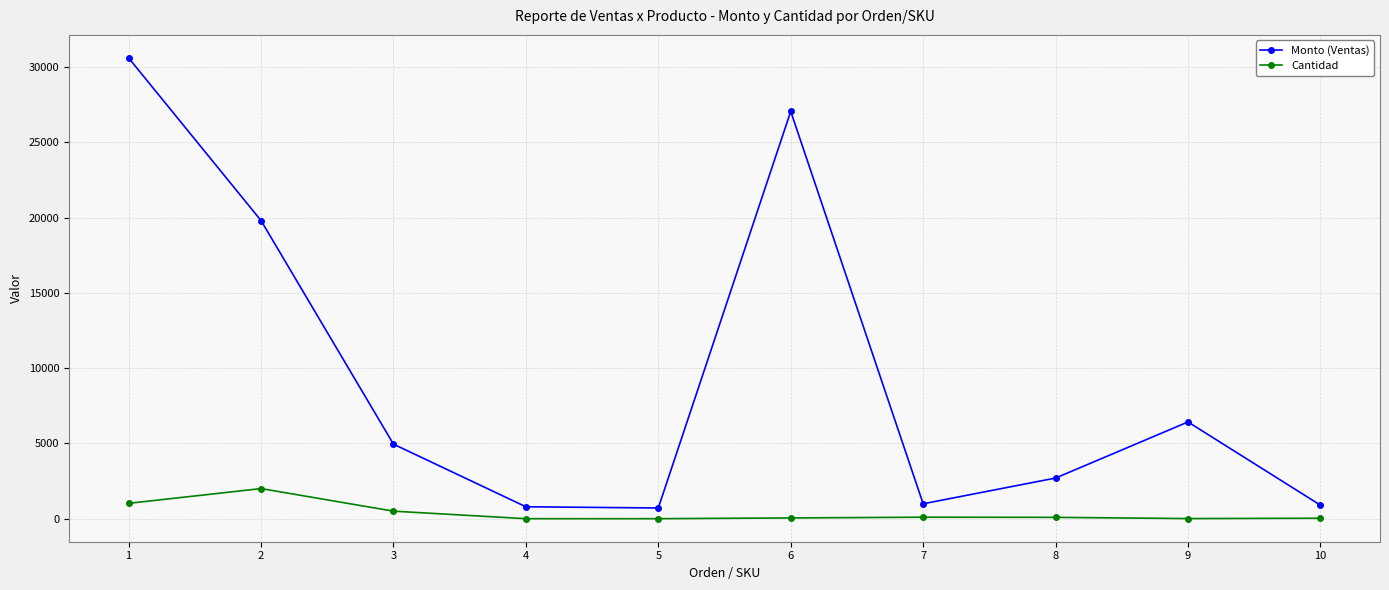

The value of Monto (Ventas) at 9 is 6424. True or false?

True